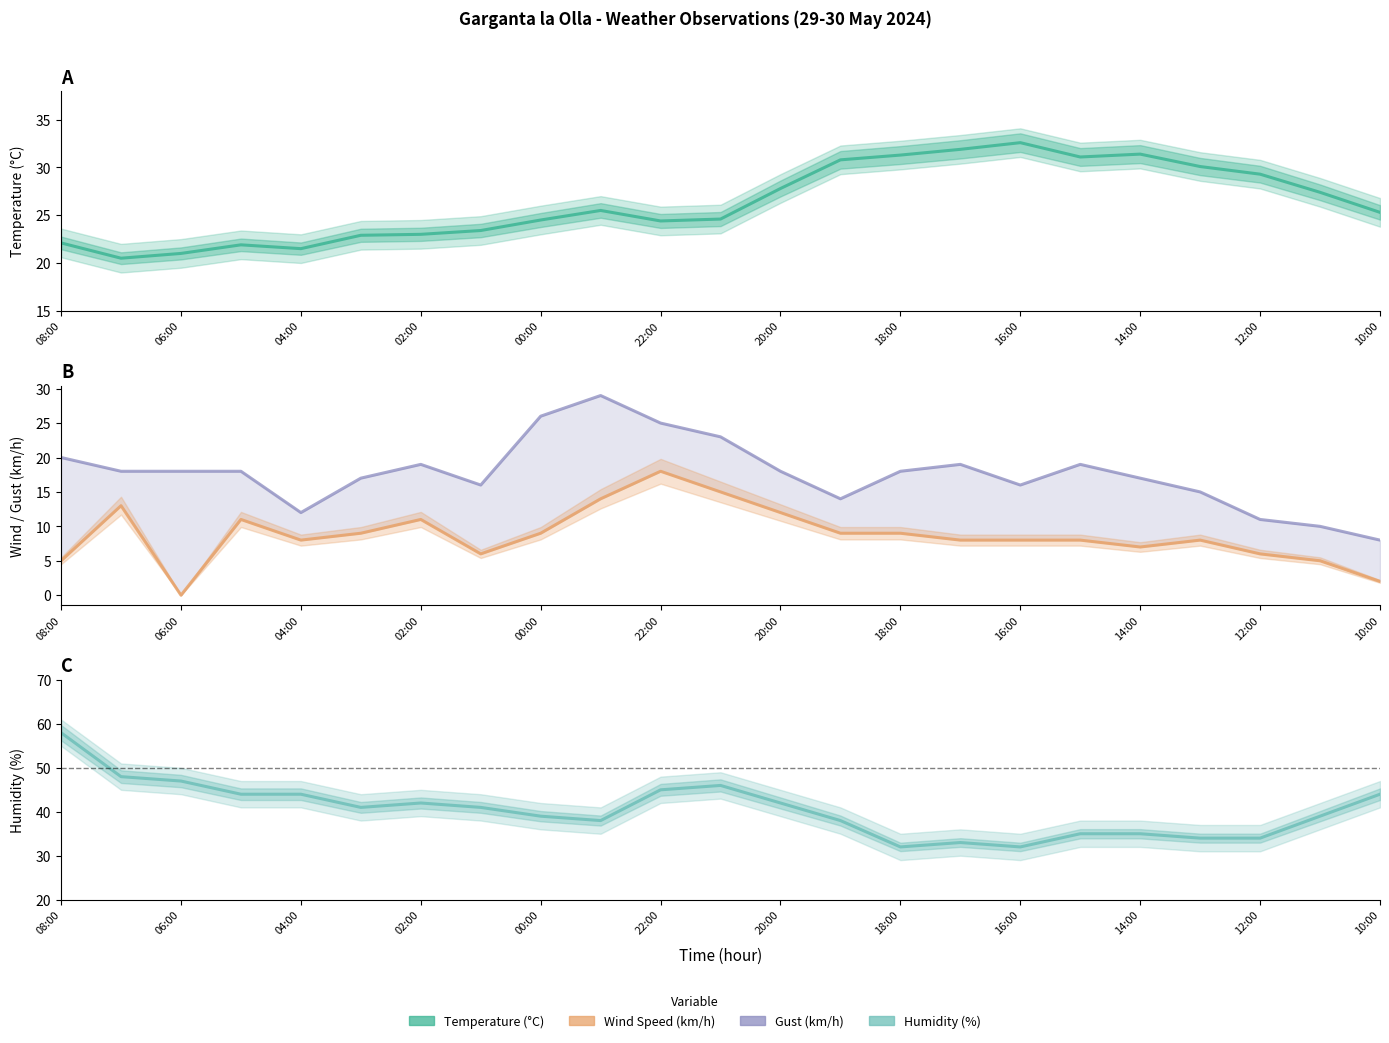

What are all the series names shown in the legend?

Temperature (°C), Wind Speed (km/h), Gust (km/h), Humidity (%)